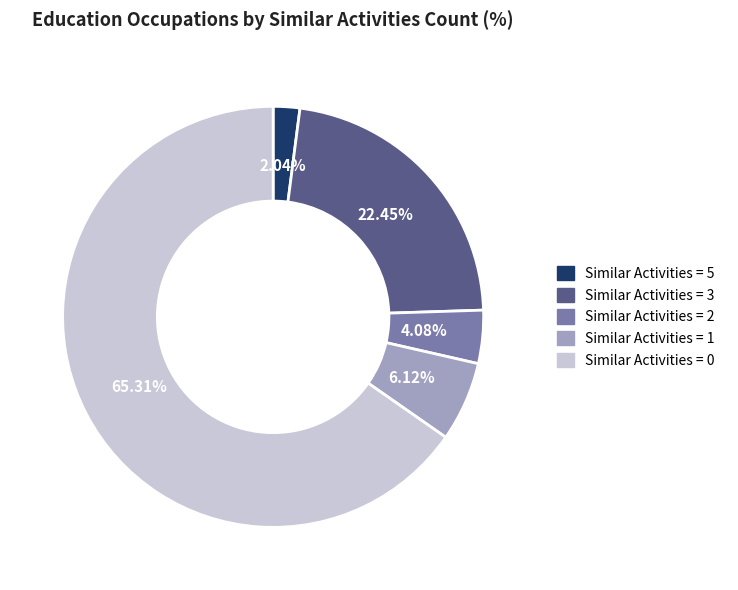

Is there any slice that represents more than half of the pie?

Yes